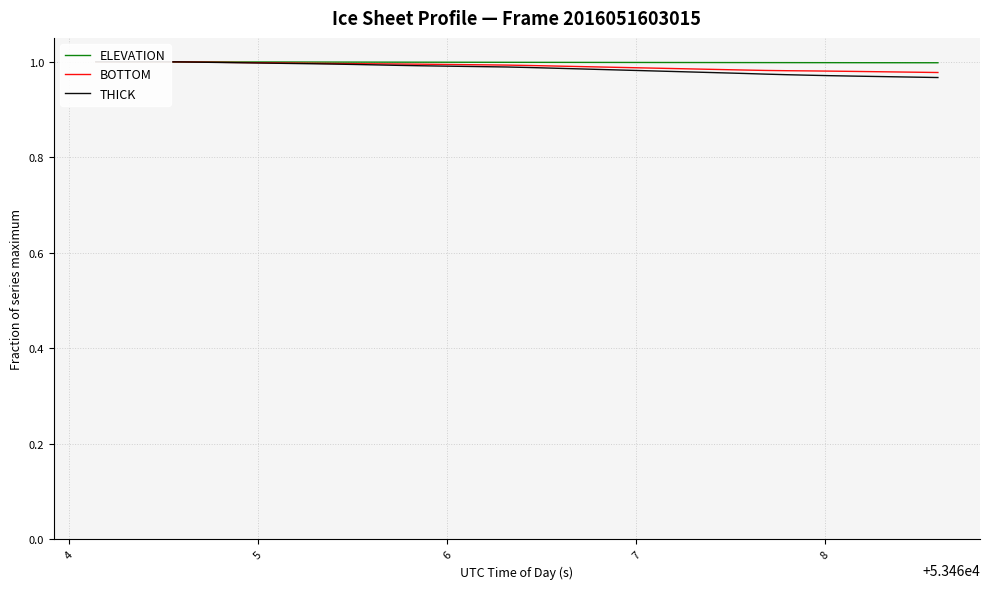

List the series in order of their peak value, lowest first.

ELEVATION, BOTTOM, THICK